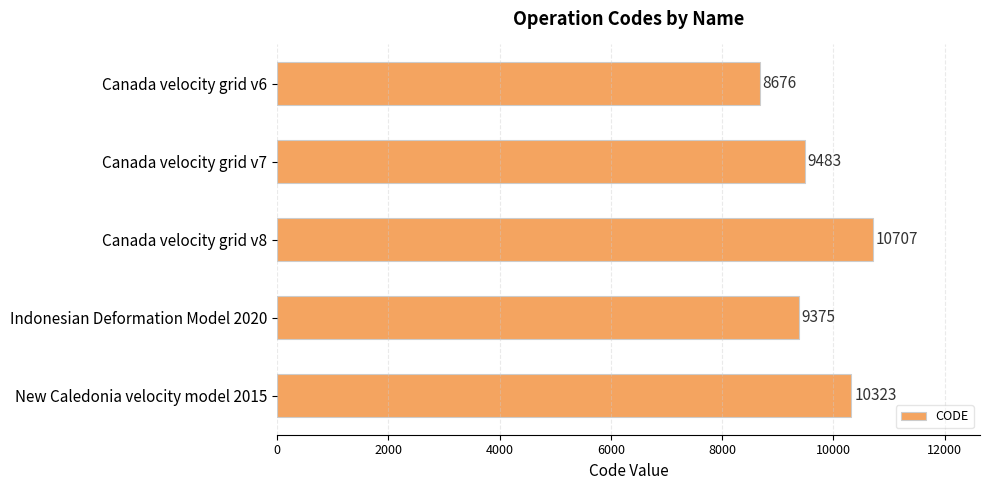

What is the ratio of the value at Indonesian Deformation Model 2020 to the value at Canada velocity grid v8?

0.9